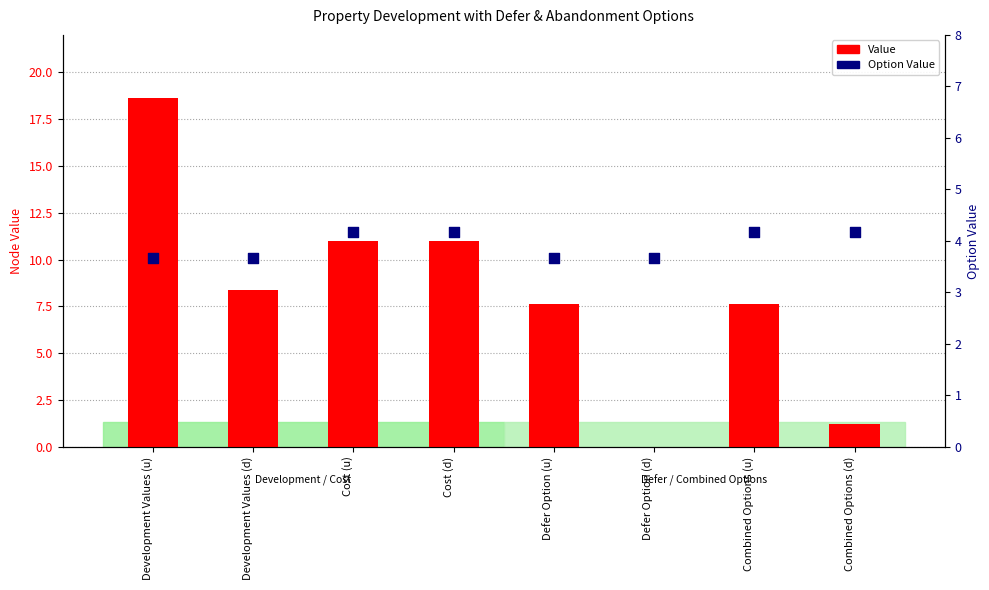

Which series reaches the maximum Y coordinate?

Value